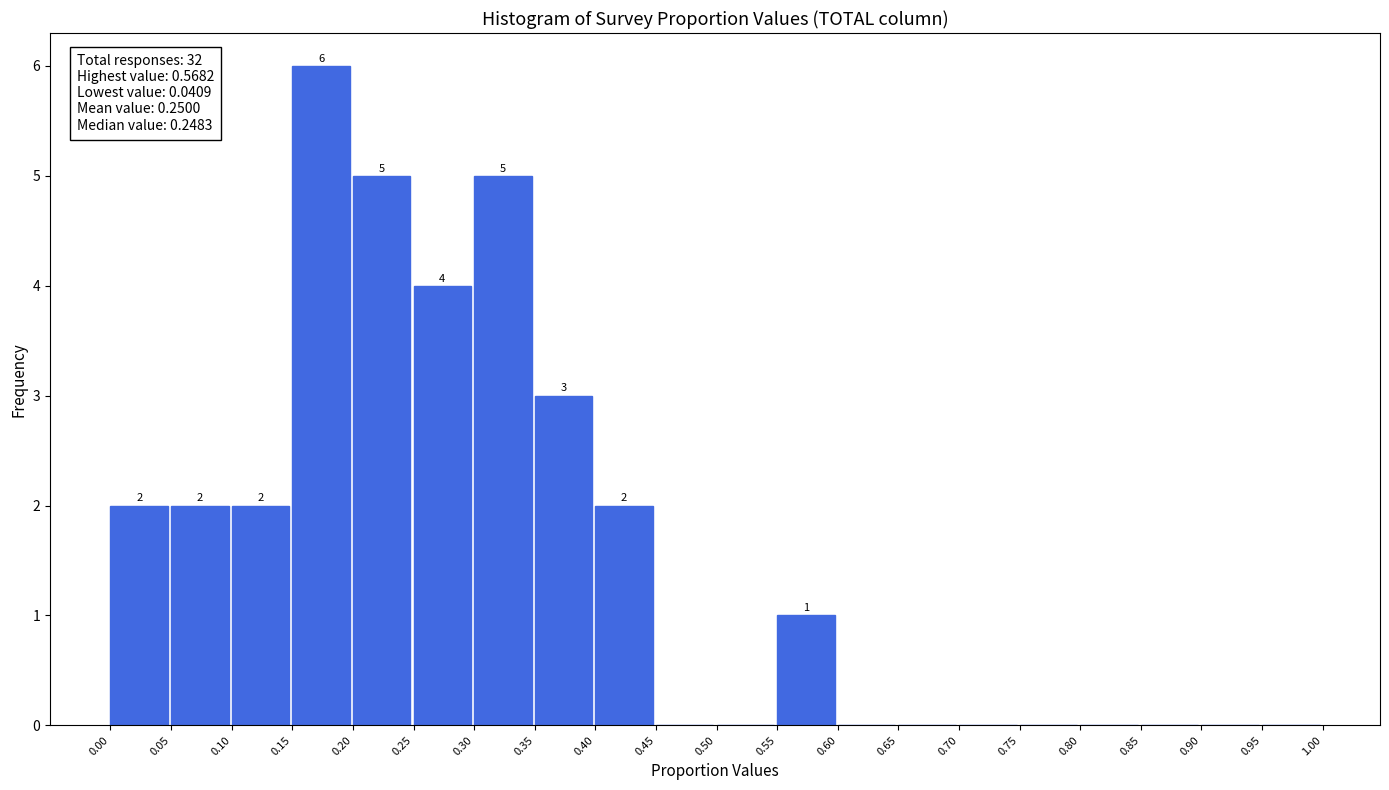

Over which range of the x-axis is the bar tallest?

0.15 to 0.20